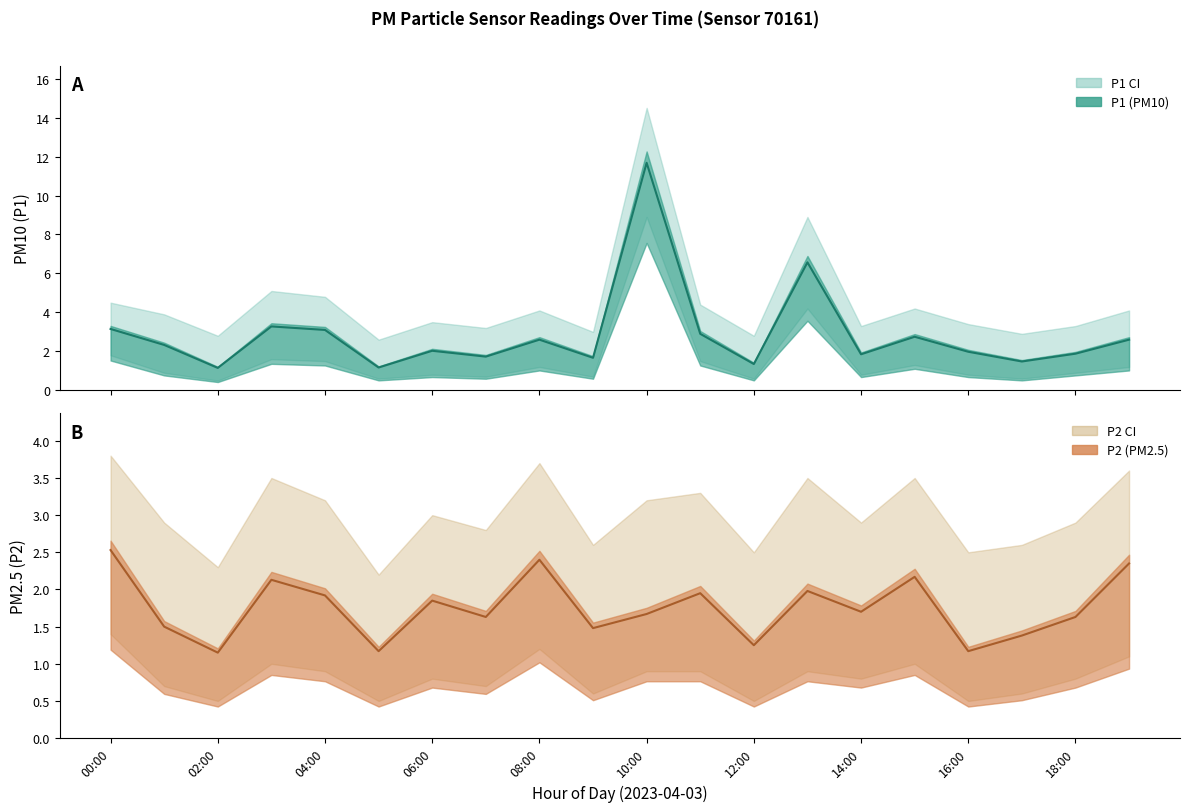

True or false: P1 mean has more than 1 interior local peaks.

True